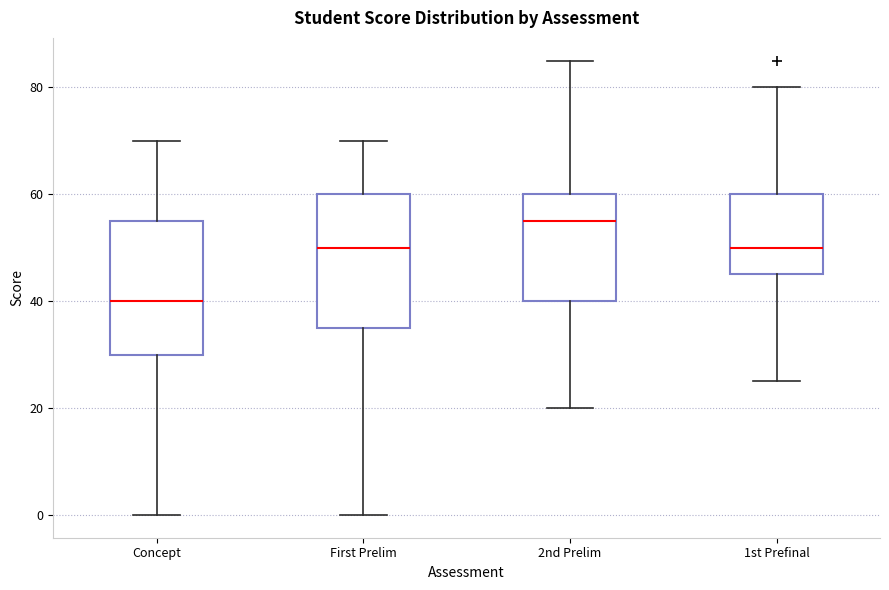

Reading left to right, transcribe this box plot: for each box, give where its median line is, the range the box spans, and where its two whiskers end, as read against the y-axis. The values are not printed on the chart, so give them approximately, as read against the axis.

Concept: median 40, box 30 to 56, whiskers 0 to 70
First Prelim: median 50, box 36 to 60, whiskers 0 to 70
2nd Prelim: median 56, box 40 to 60, whiskers 20 to 86
1st Prefinal: median 50, box 46 to 60, whiskers 26 to 80